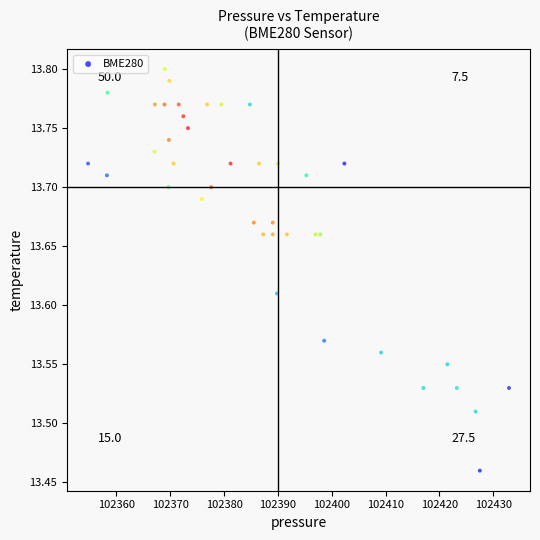

What is the range of X values (max minus min)?

78.2